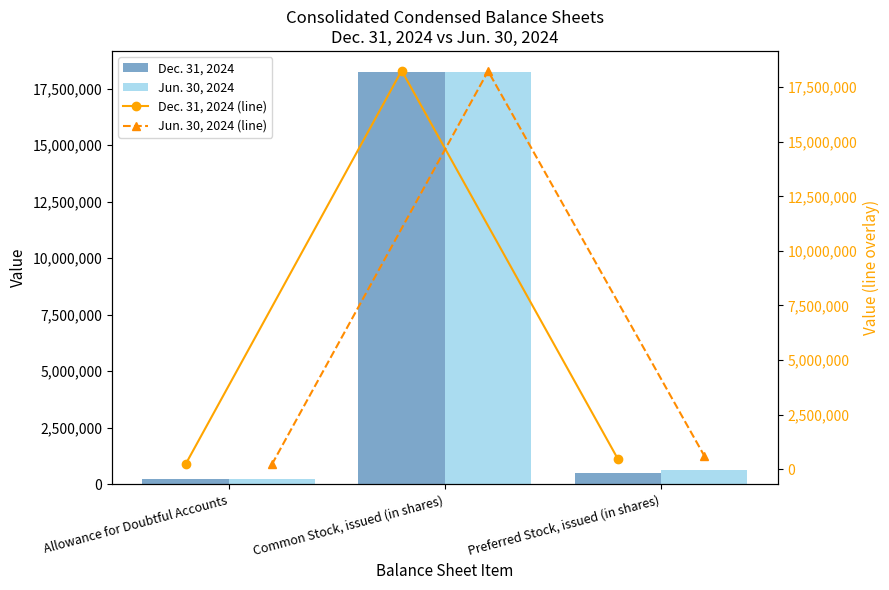

Where is Jun. 30, 2024 nearest to the value 9231233?

Preferred Stock, issued (in shares)